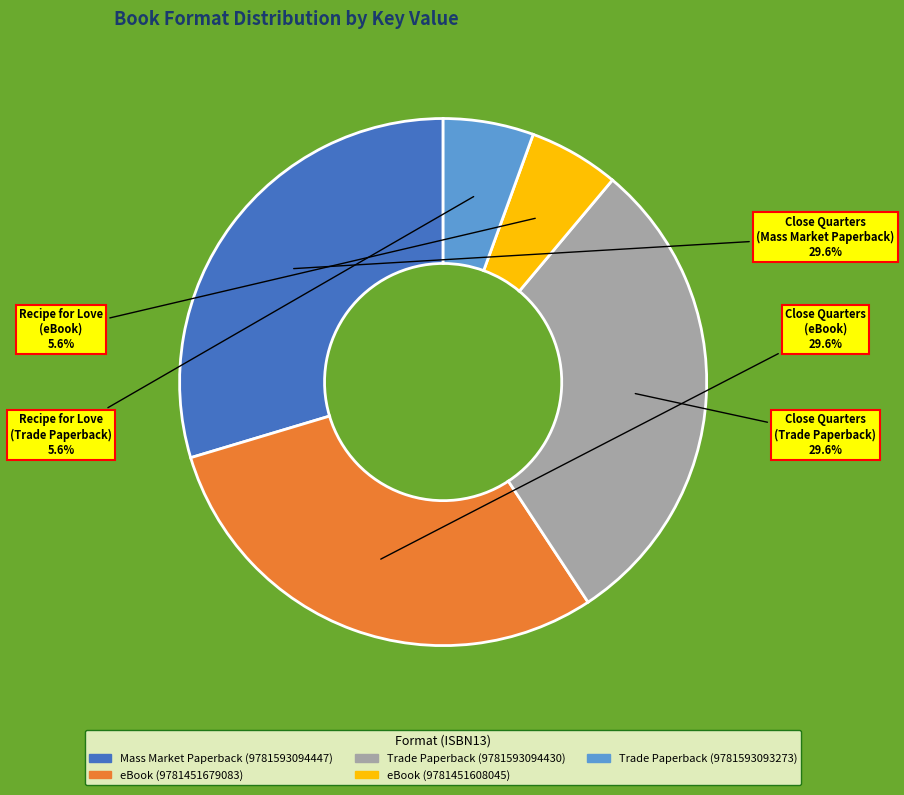

Is there any slice that represents more than half of the pie?

No